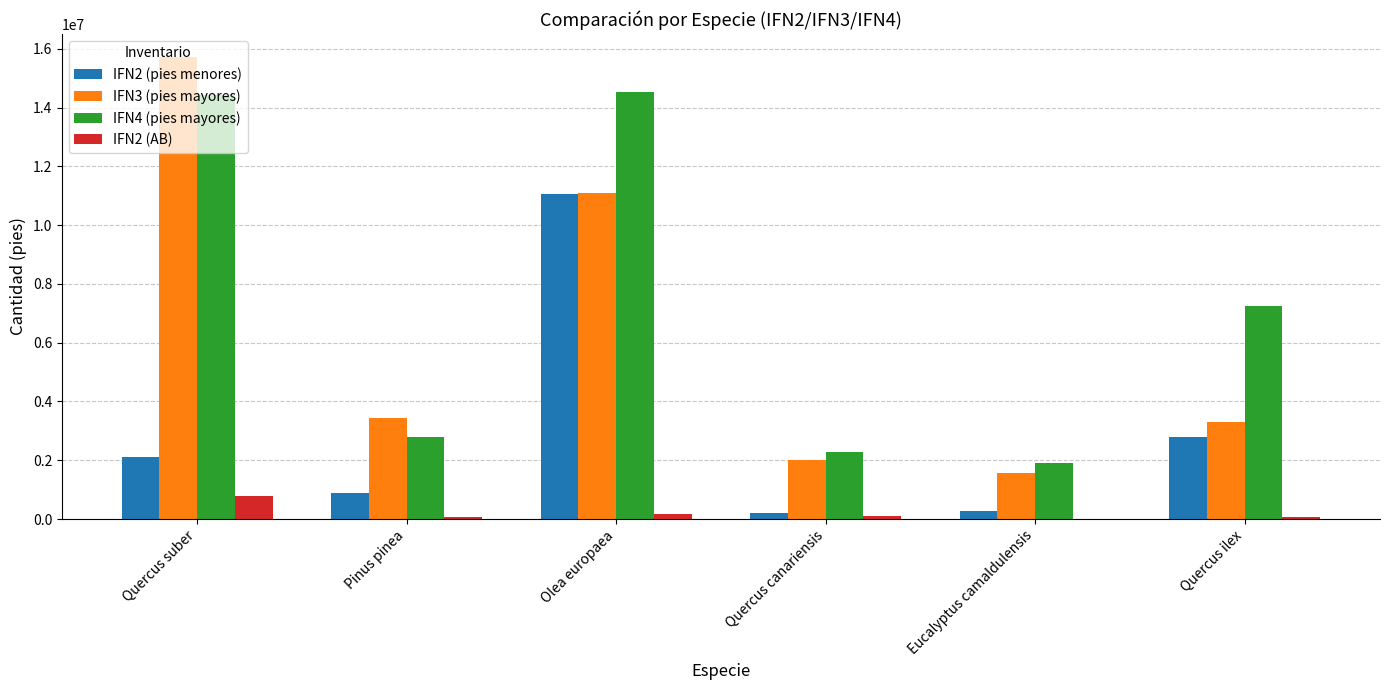

The IFN4 (pies mayores) series shows 14435319.1 at Quercus suber. True or false?

True